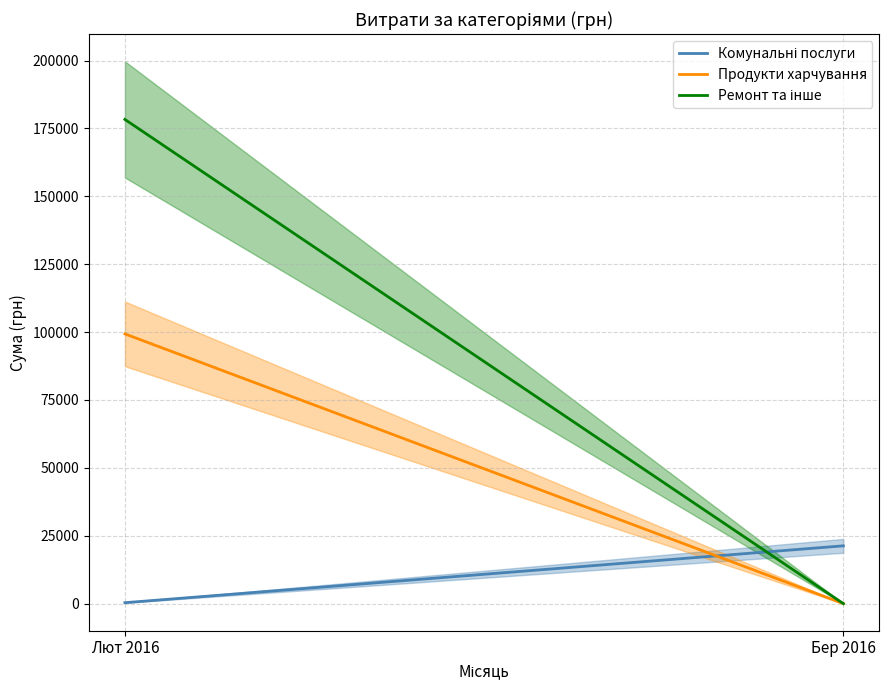

How many data points in Комунальні послуги are less than 12899?

2